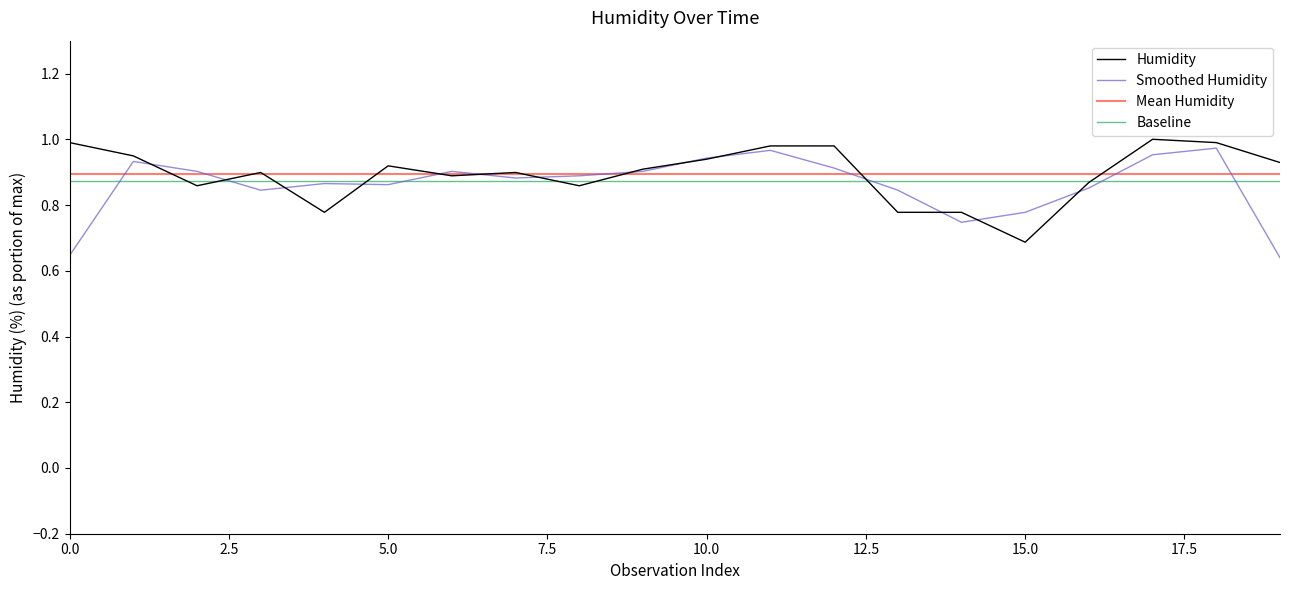

What is the greatest value displayed?

1.0